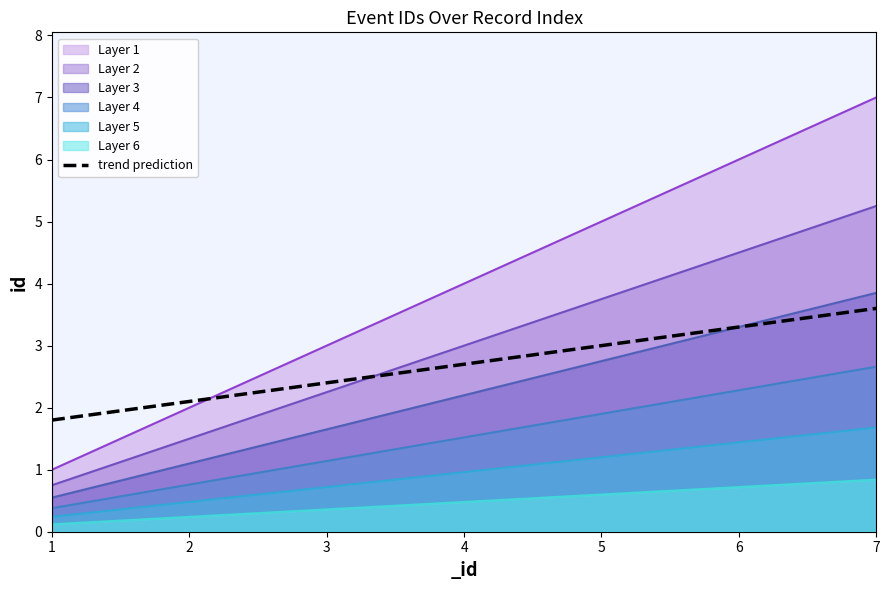

What is the difference between the maximum and minimum values?

1.8